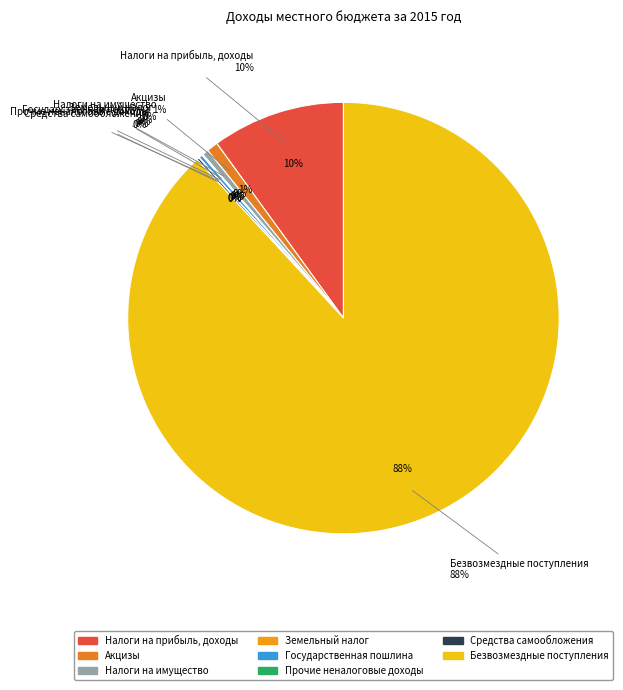

Which slice is the largest?

Безвозмездные поступления